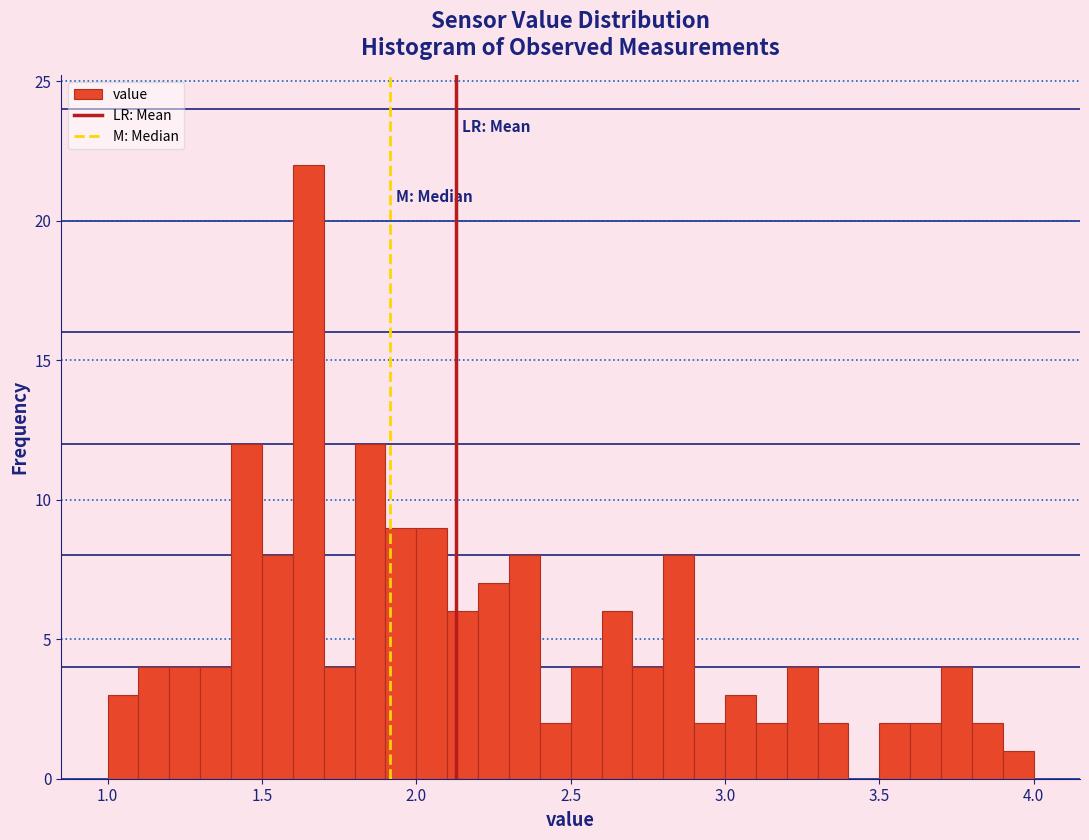

Read against the x-axis, roughly where is the centre of the tallest bar?

1.65